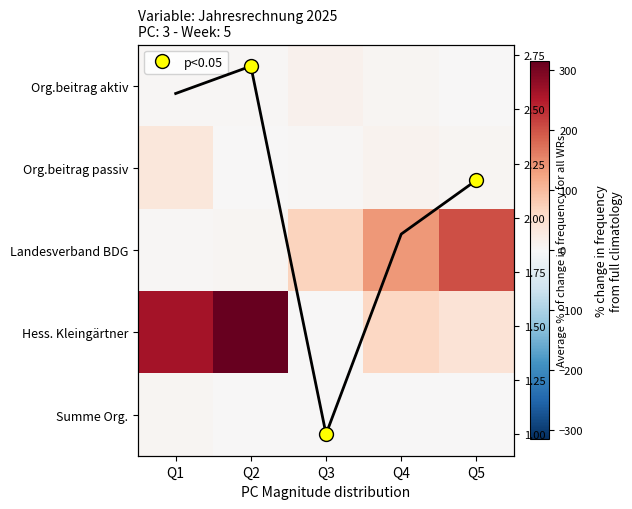

The Summe Org. series shows 0.0 at Q3. True or false?

True